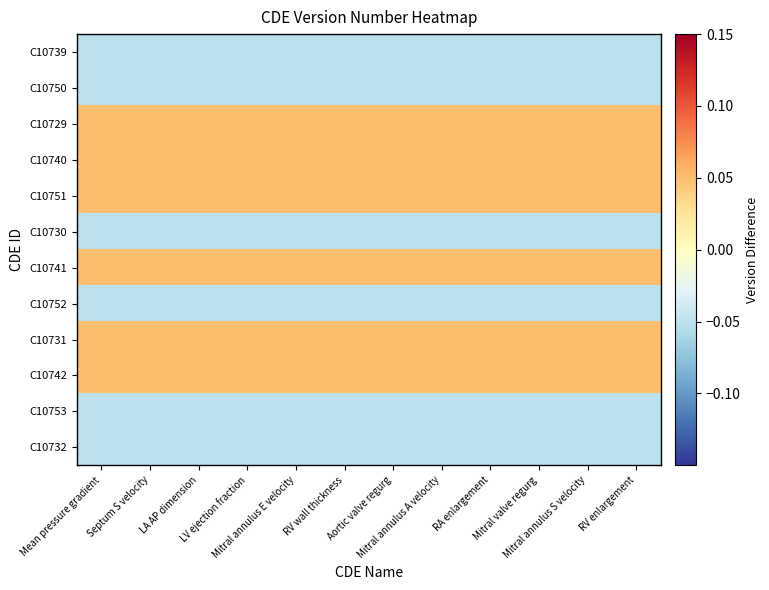

At which category does the chart reach its minimum across all series?

Mean pressure gradient